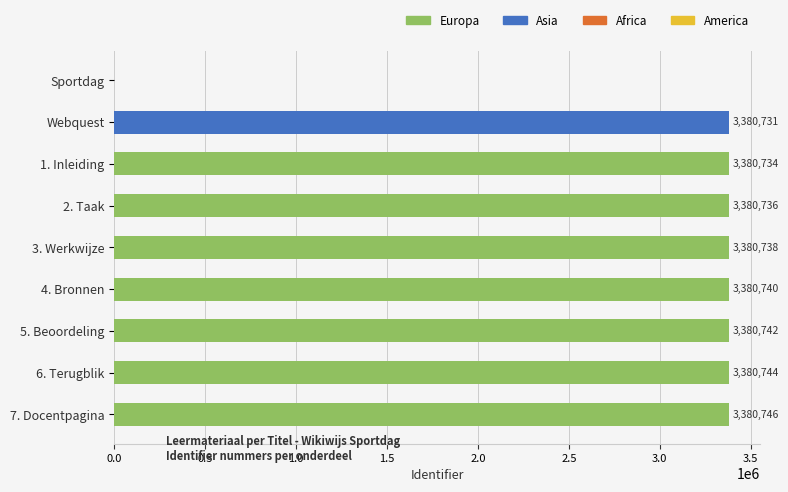

How many values are above zero?

8